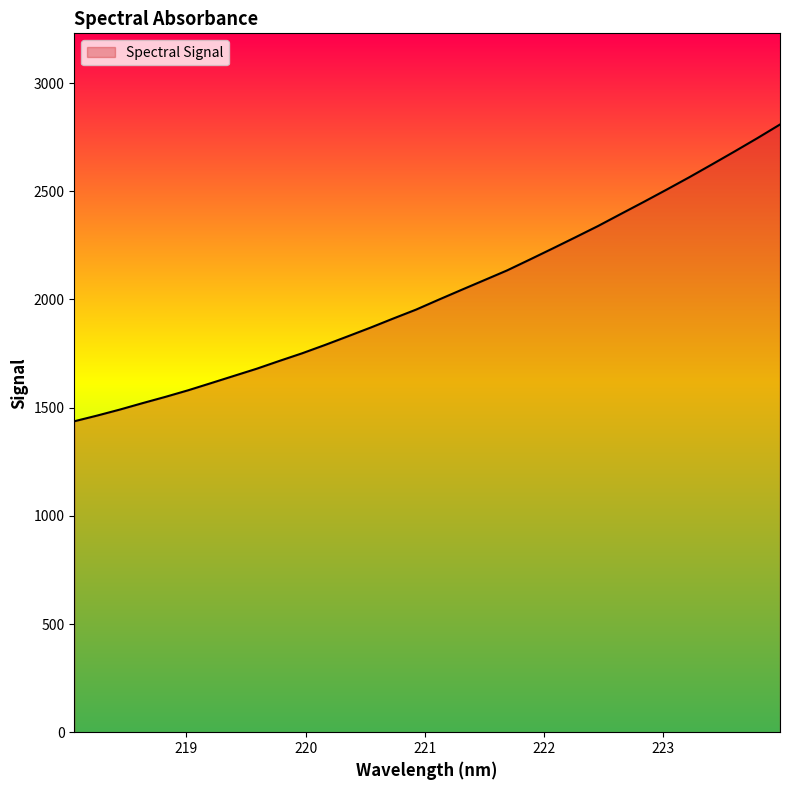

Which label corresponds to the largest value in the chart?

223.9802